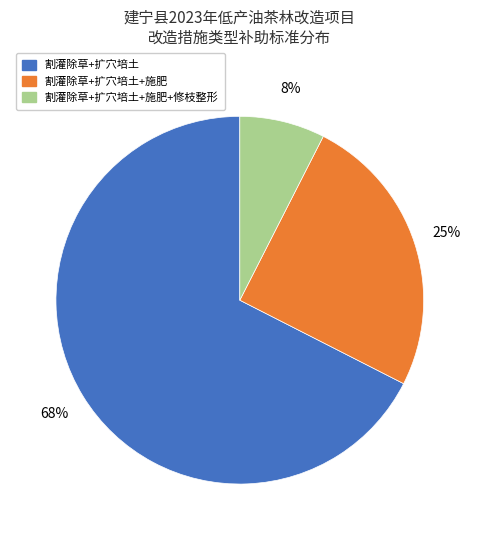

To the nearest percent, what is the average slice percentage?

33%